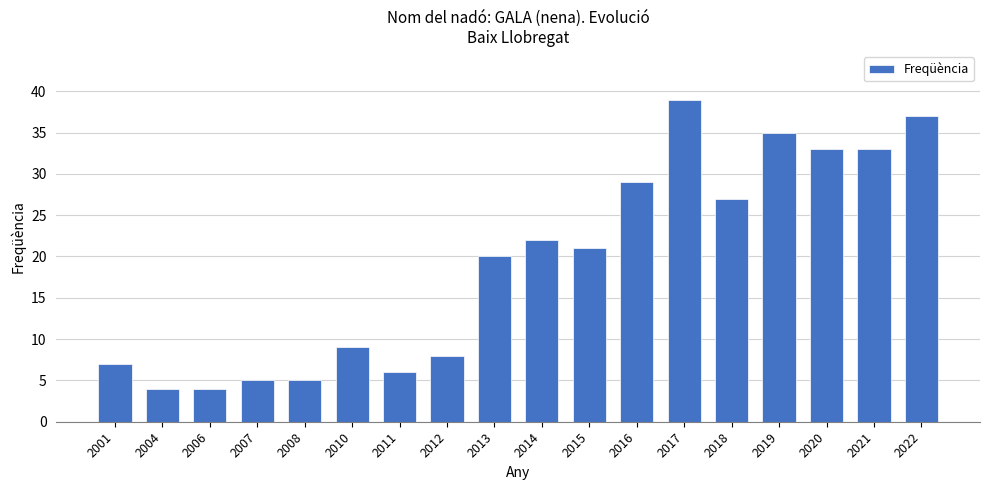

How many data points does each series have?

18